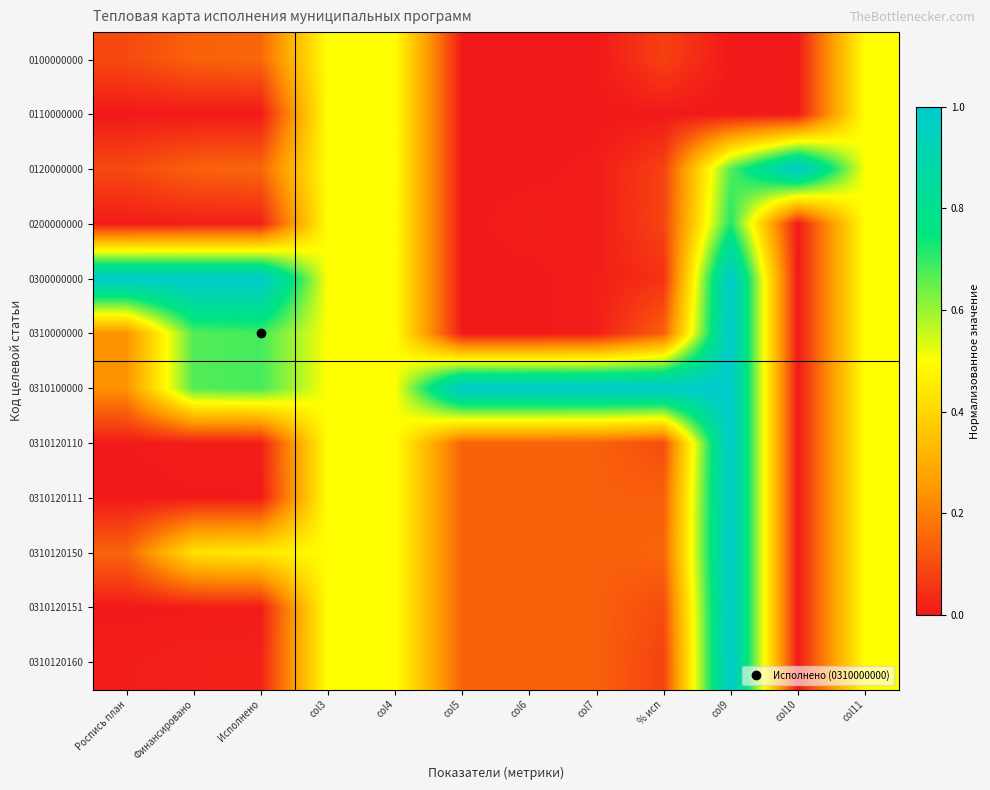

At how many categories does at least one series exceed 0?

12